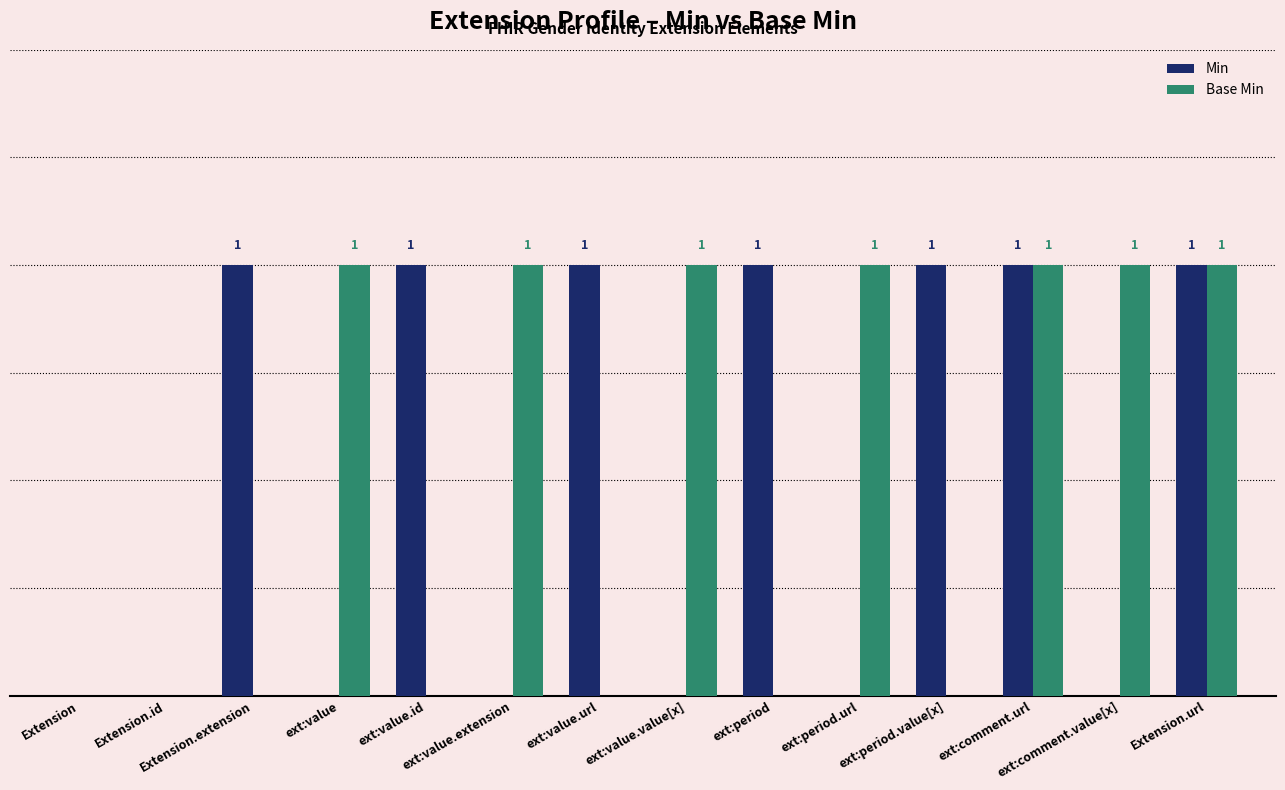

Are the bars horizontal?

No